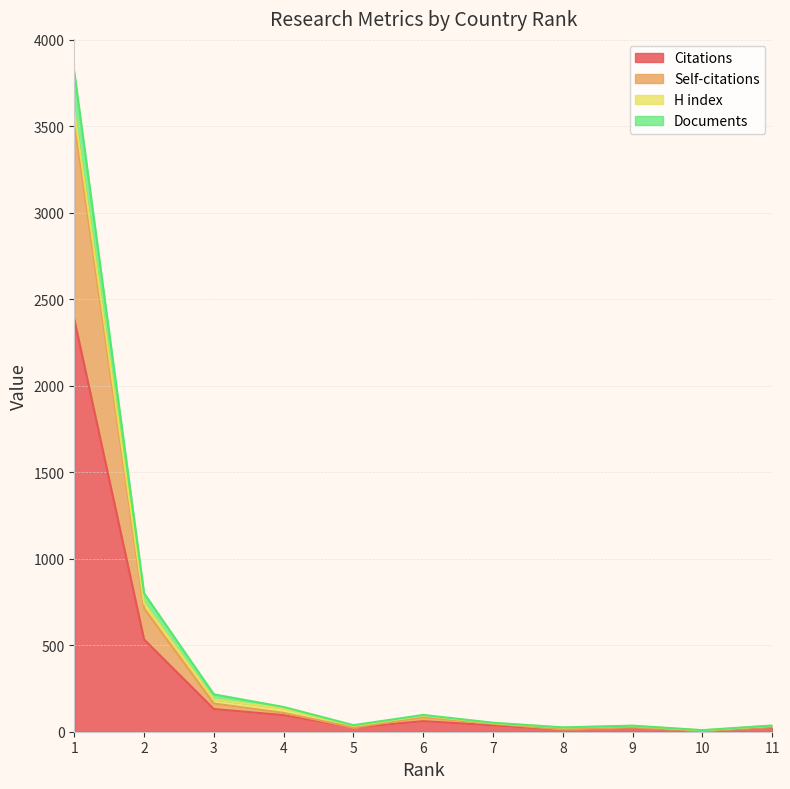

Is it true that Documents equals 15 at 11?

False